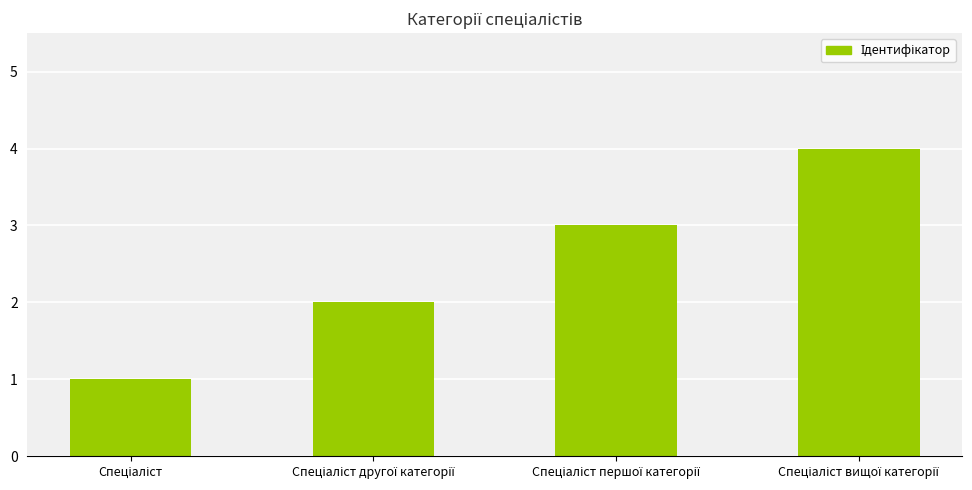

What is the value of the 1st bar from the left?

1